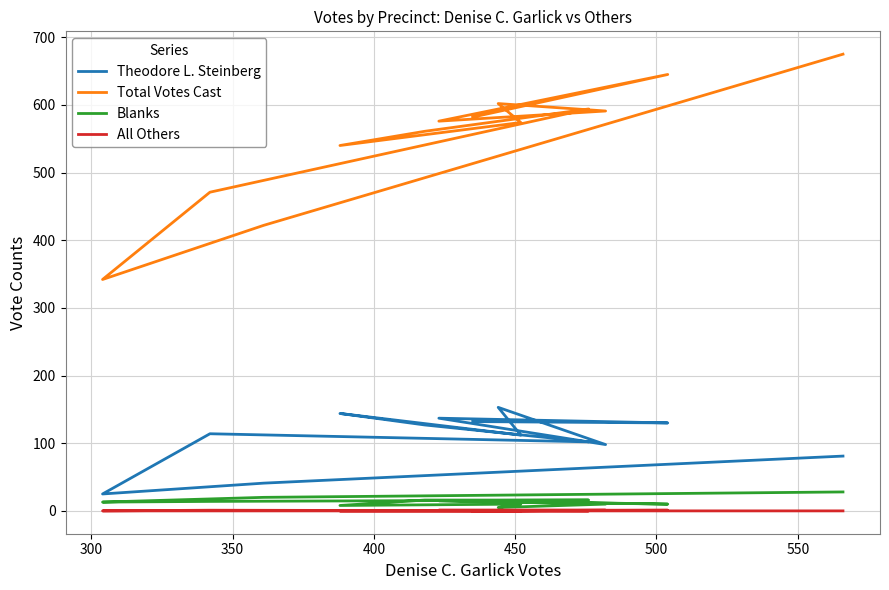

What value does the Theodore L. Steinberg series have at 300, to the nearest 50?

50